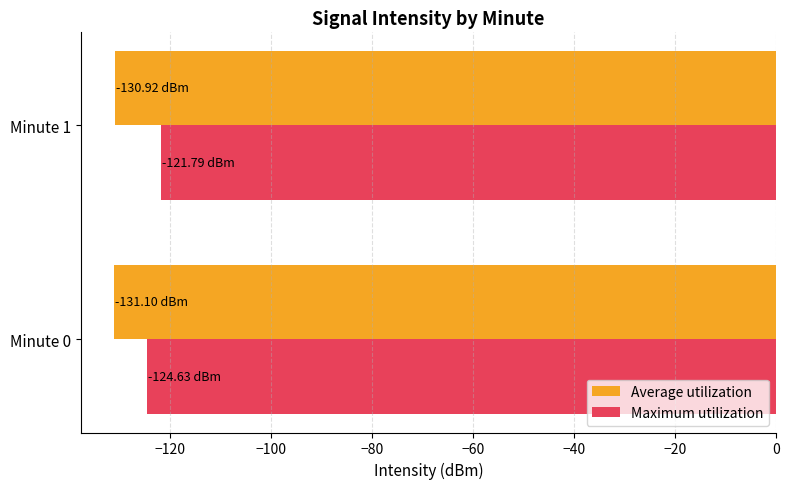

Which series has the largest total across all categories?

Maximum utilization